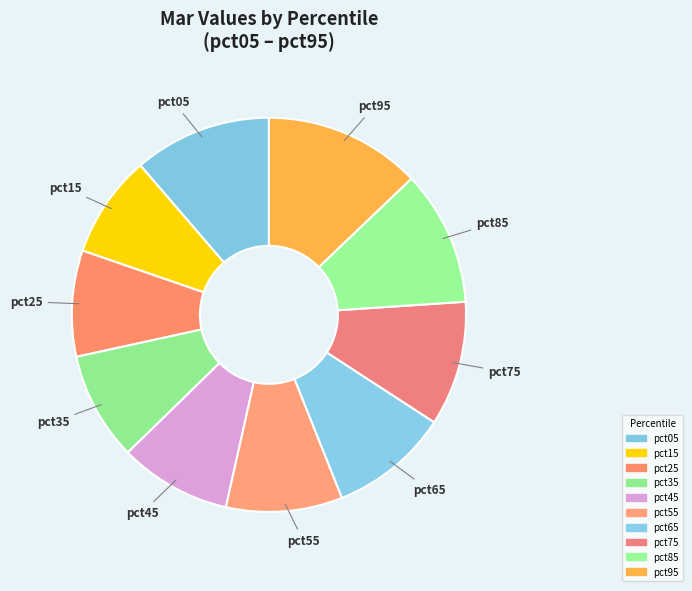

Does pct45 represent more than half of the total?

No